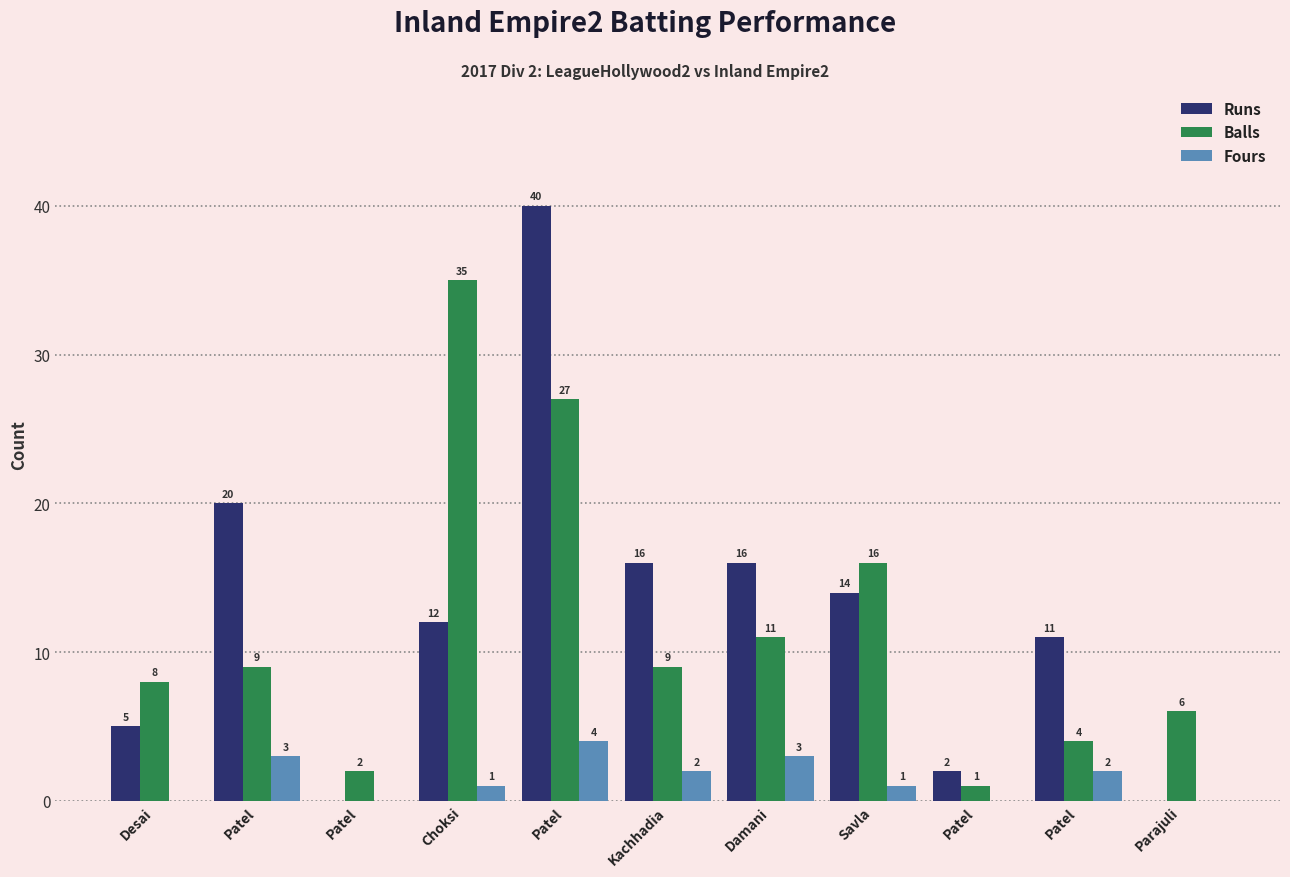

List the labels in order of Fours value, smallest first.

Desai, Patel, Patel, Parajuli, Choksi, Savla, Kachhadia, Patel, Patel, Damani, Patel